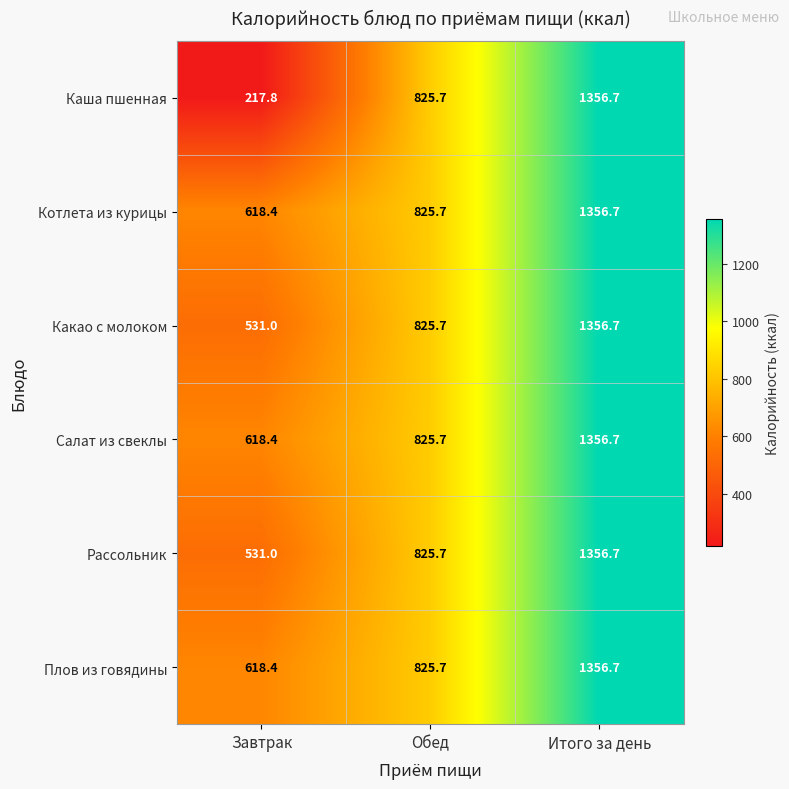

Reading left to right, what are all the values shown in this chart?

Каша пшенная: 217.8	825.7	1356.7
Котлета из курицы: 618.4	825.7	1356.7
Какао с молоком: 531.0	825.7	1356.7
Салат из свеклы: 618.4	825.7	1356.7
Рассольник: 531.0	825.7	1356.7
Плов из говядины: 618.4	825.7	1356.7